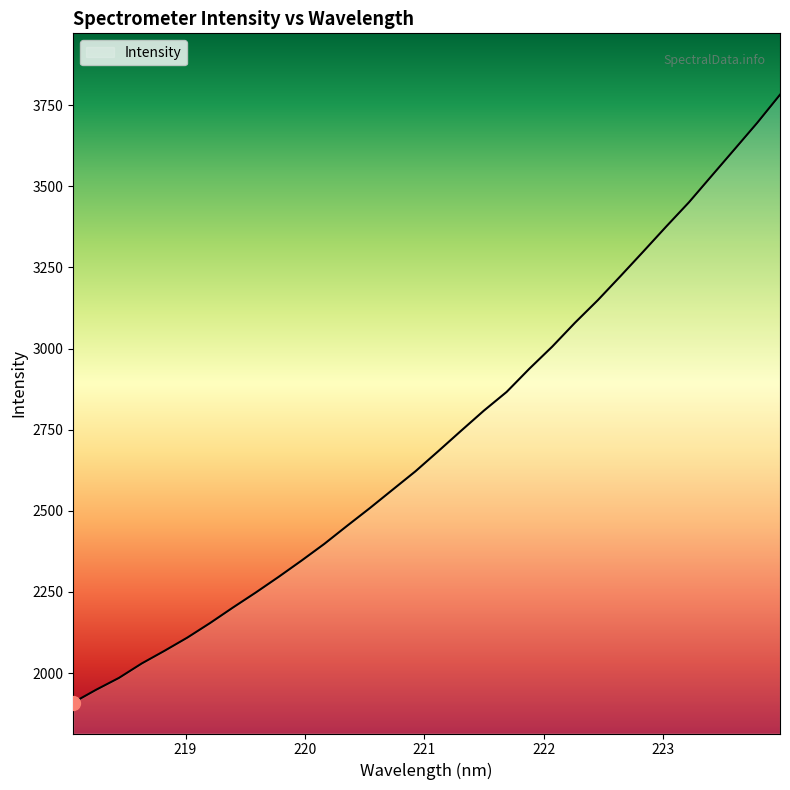

What is the difference between the maximum and minimum values?

1872.6